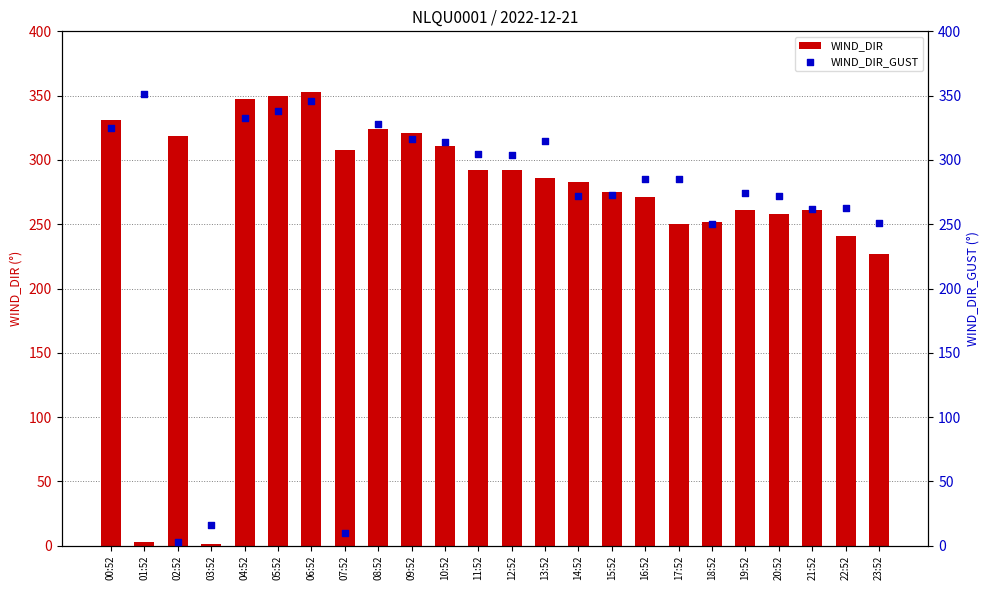

Which series has the widest spread of Y values?

WIND_DIR